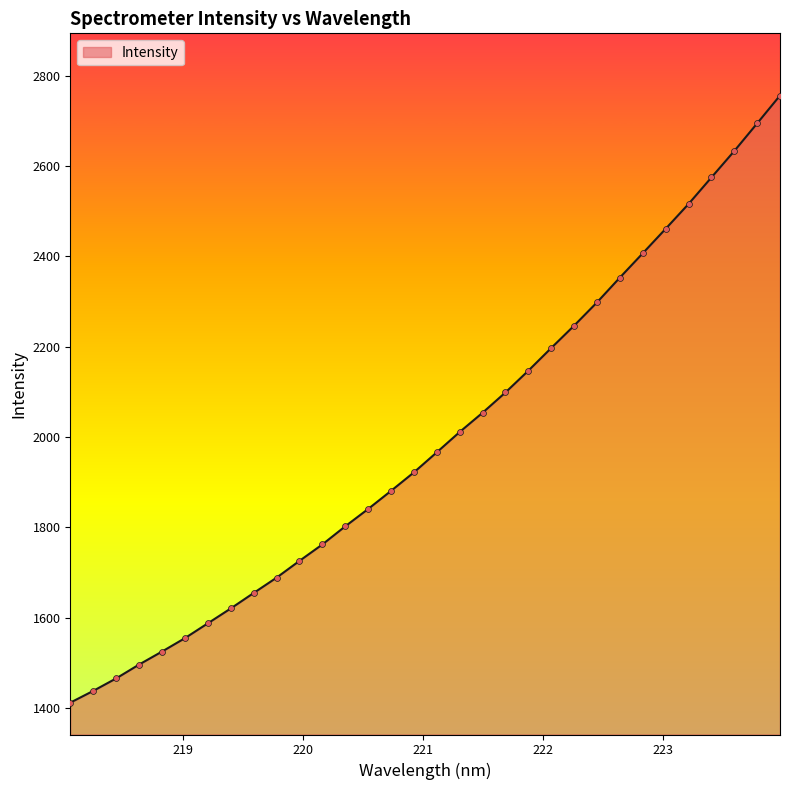

What is the difference between the maximum and minimum values?

1345.1